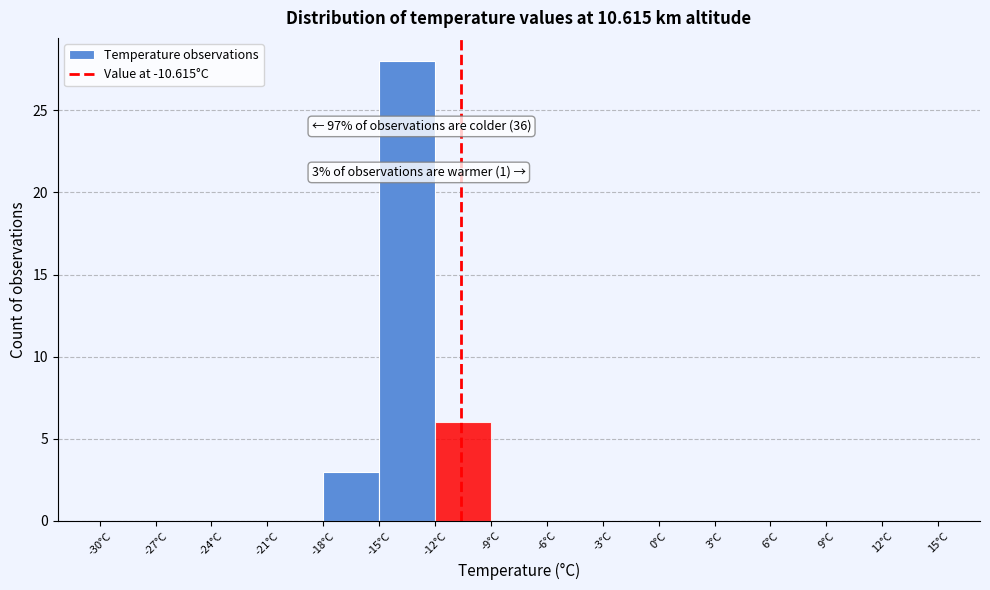

Over which range of the x-axis is the bar tallest?

-15 to -12